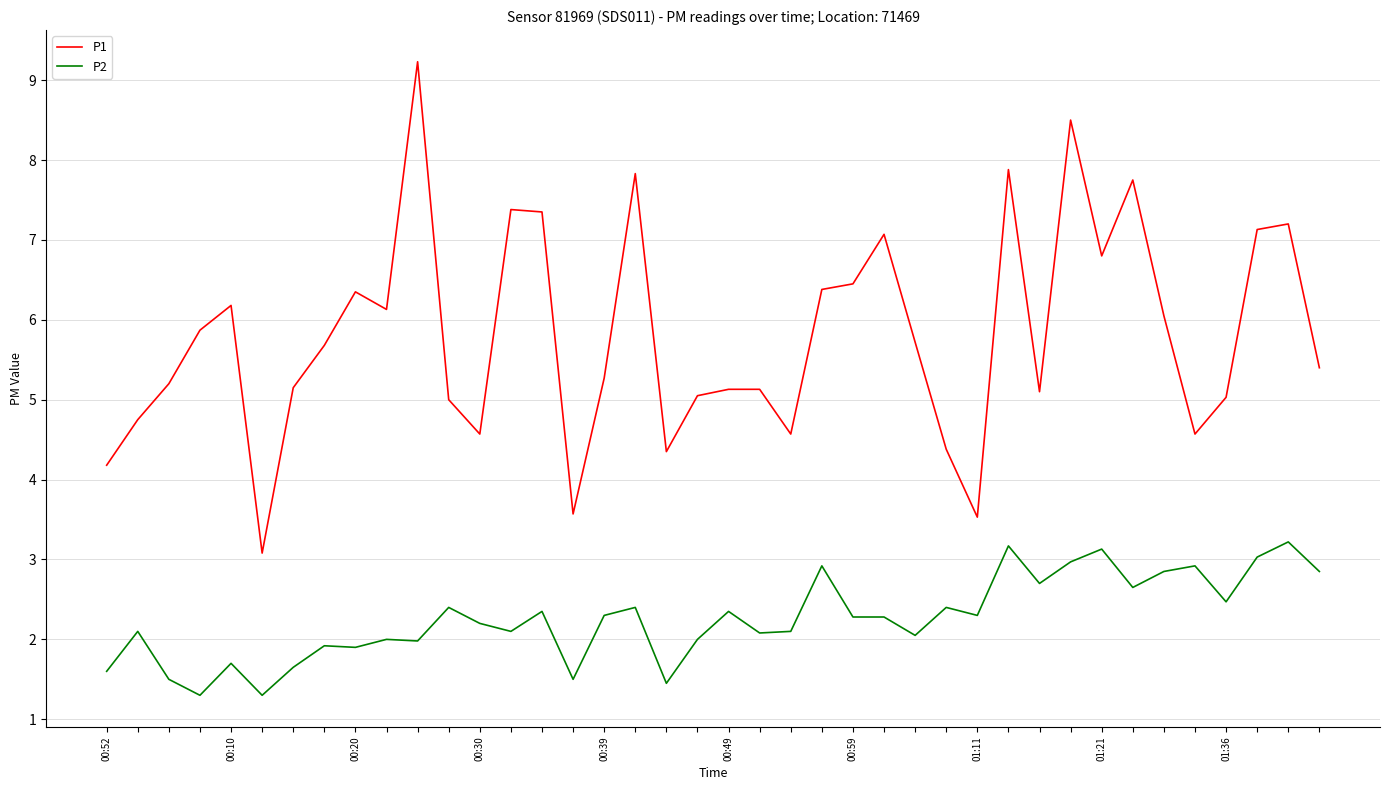

True or false: P2 and P1 intersect in this chart.

False